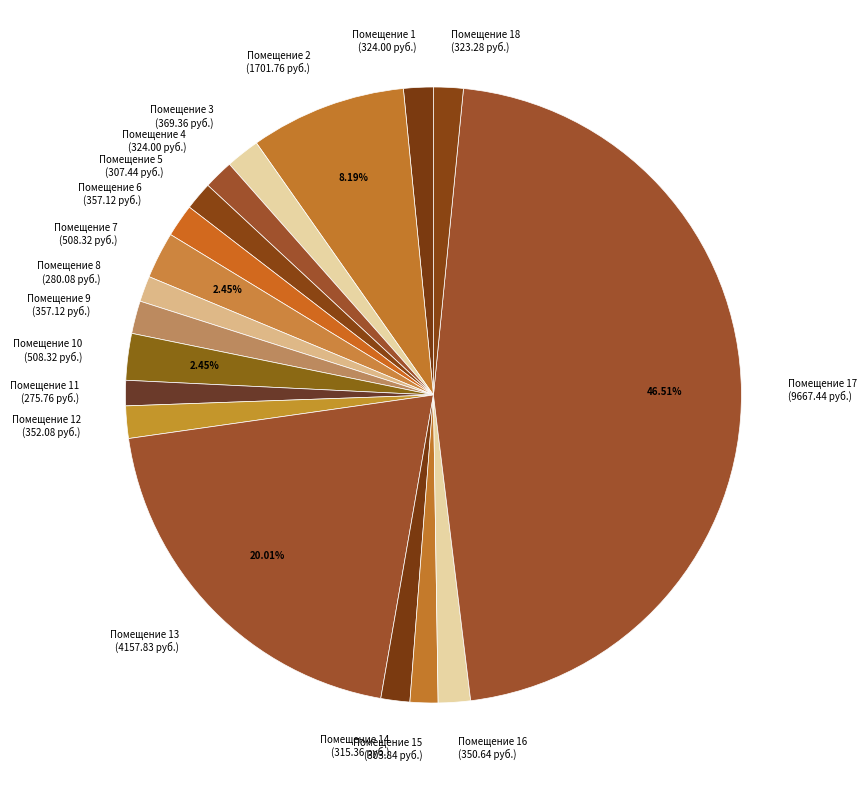

Between Помещение 8 (280.08 руб.) and Помещение 17 (9667.44 руб.), which is larger?

Помещение 17 (9667.44 руб.)